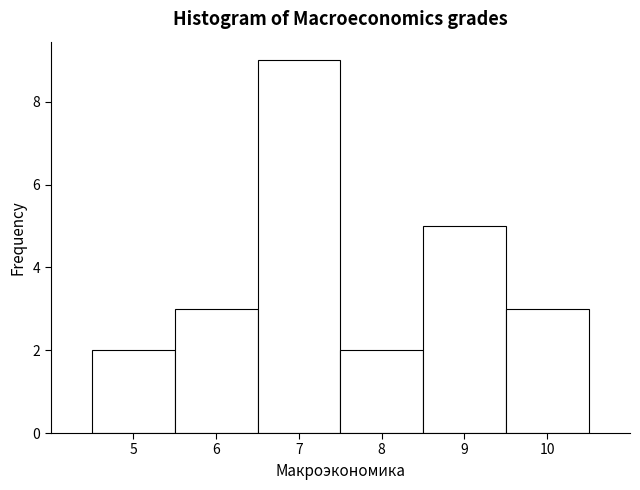

How tall is the bar that spans 8.5 to 9.5 on the x-axis? The values are not printed on the chart, so give them approximately, as read against the axis.

5